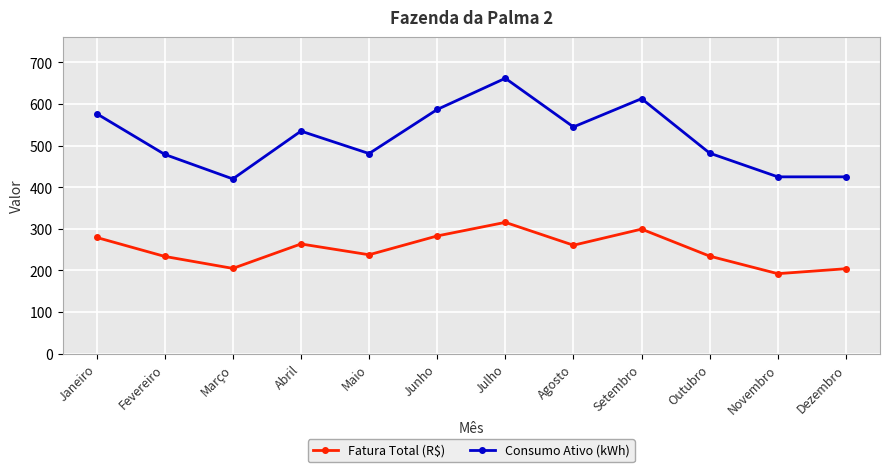

What is the value of the Fatura Total (R$) point at the 11th from the left?

192.2